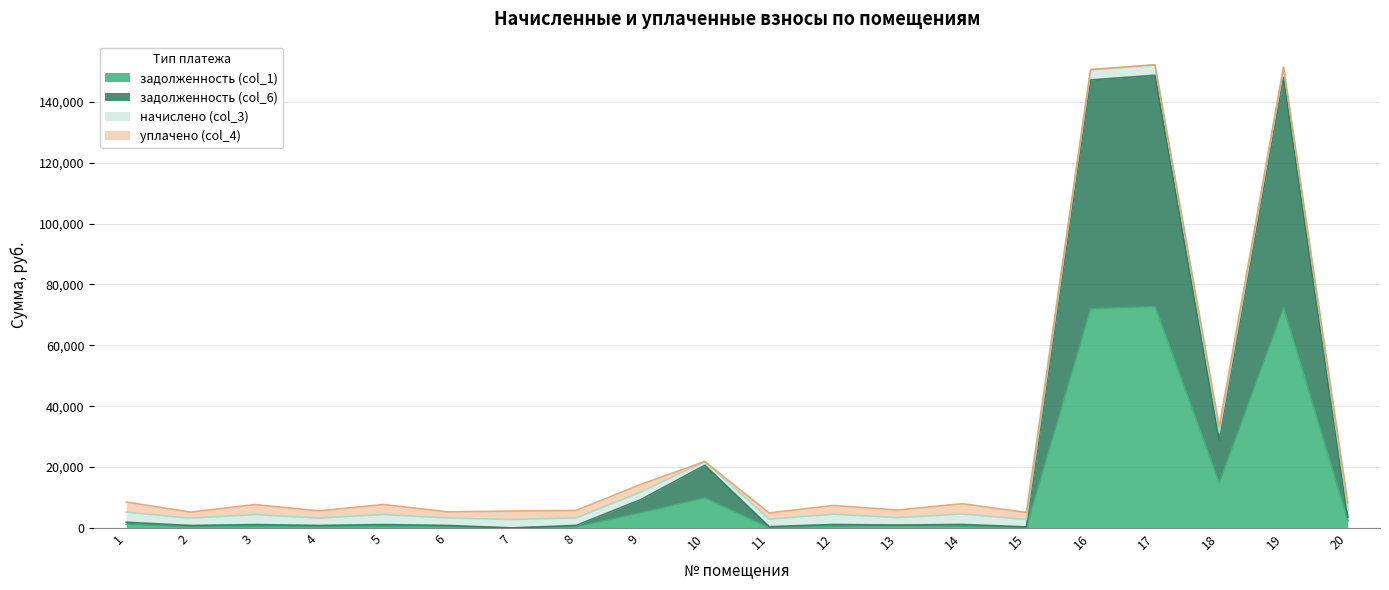

What is the difference between the задолженность (col_6) values at 15 and 20?

3216.7